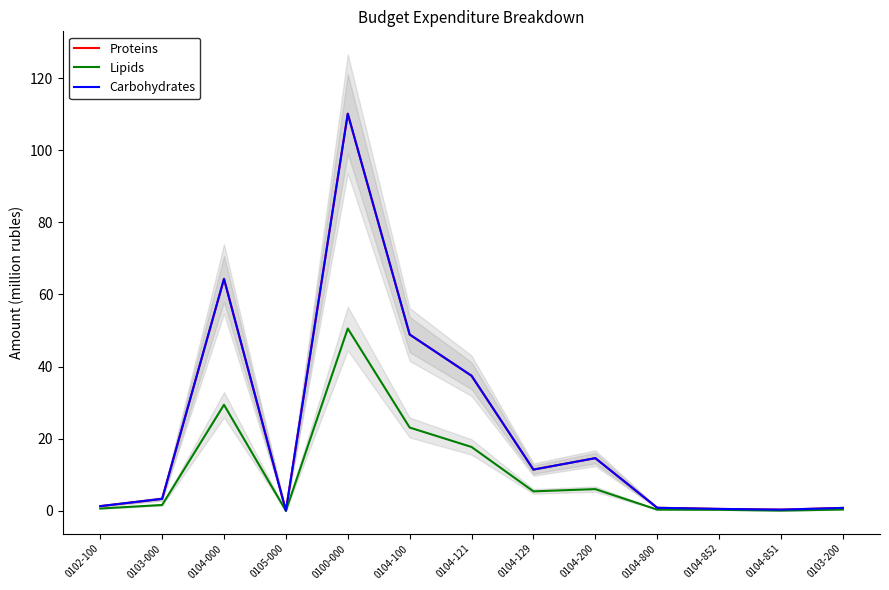

What are all the series names shown in the legend?

Proteins, Lipids, Carbohydrates